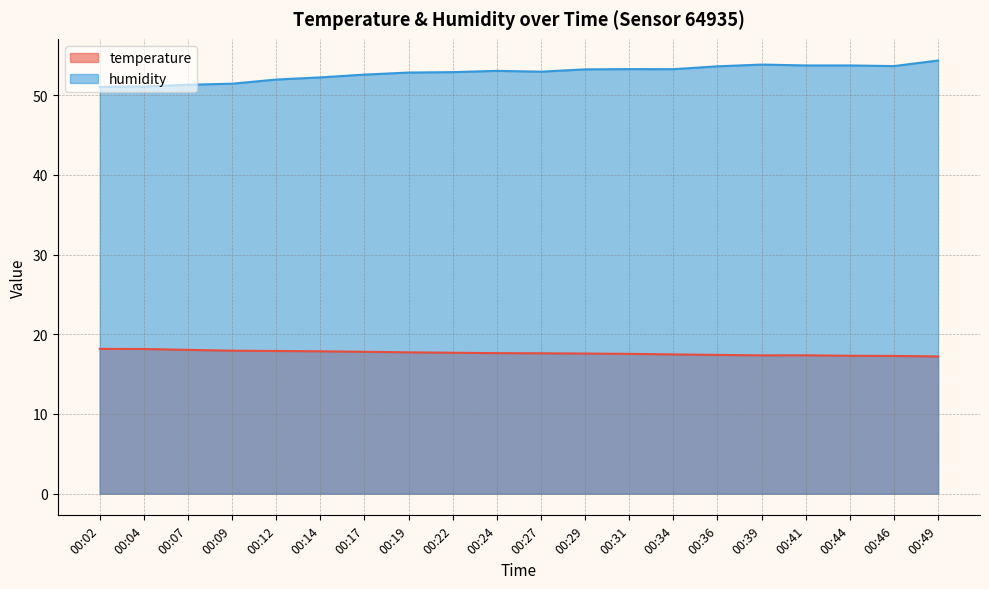

What are all the series names shown in the legend?

temperature, humidity